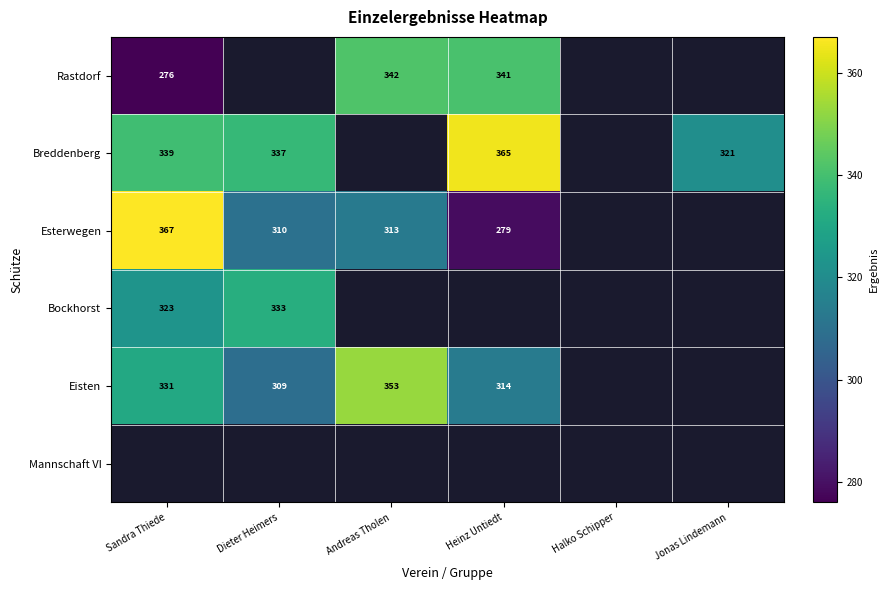

Is it true that Eisten equals 64 at Dieter Heimers?

False